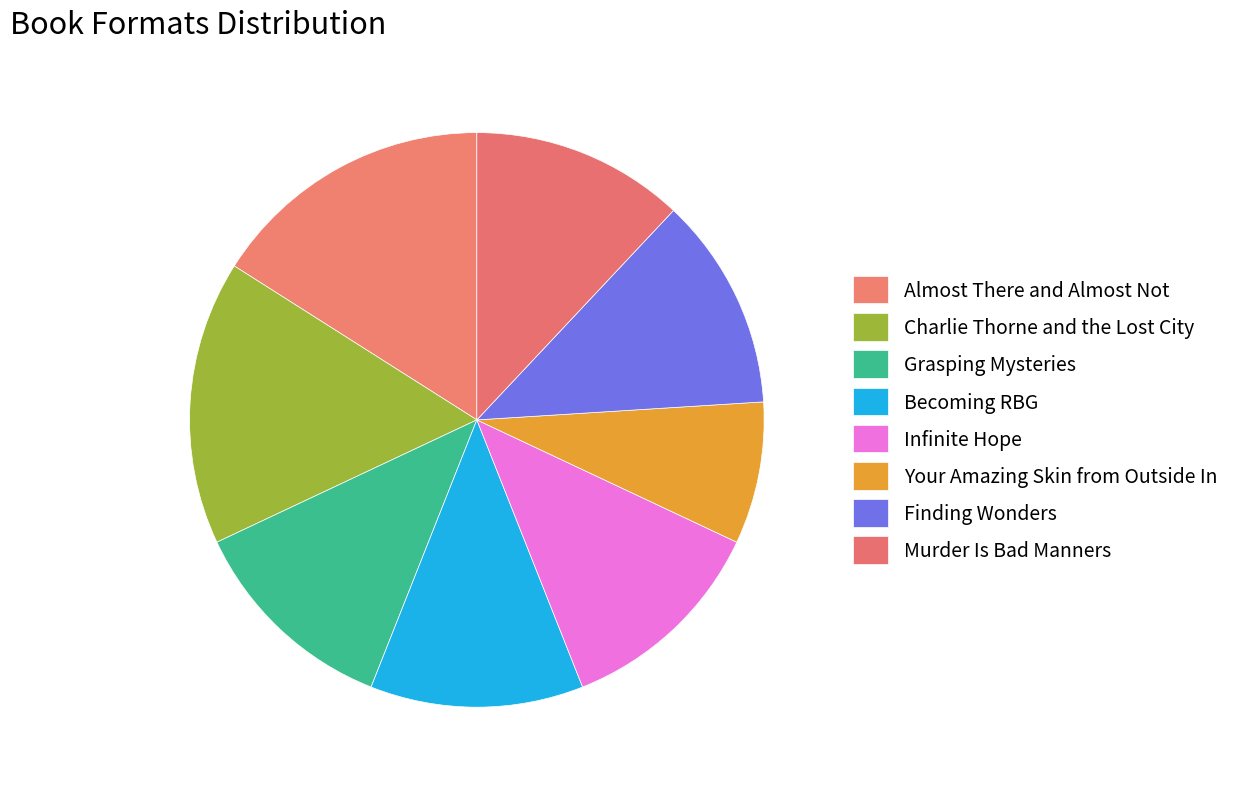

To the nearest percent, what is the difference between the largest and smallest slice percentages?

8%